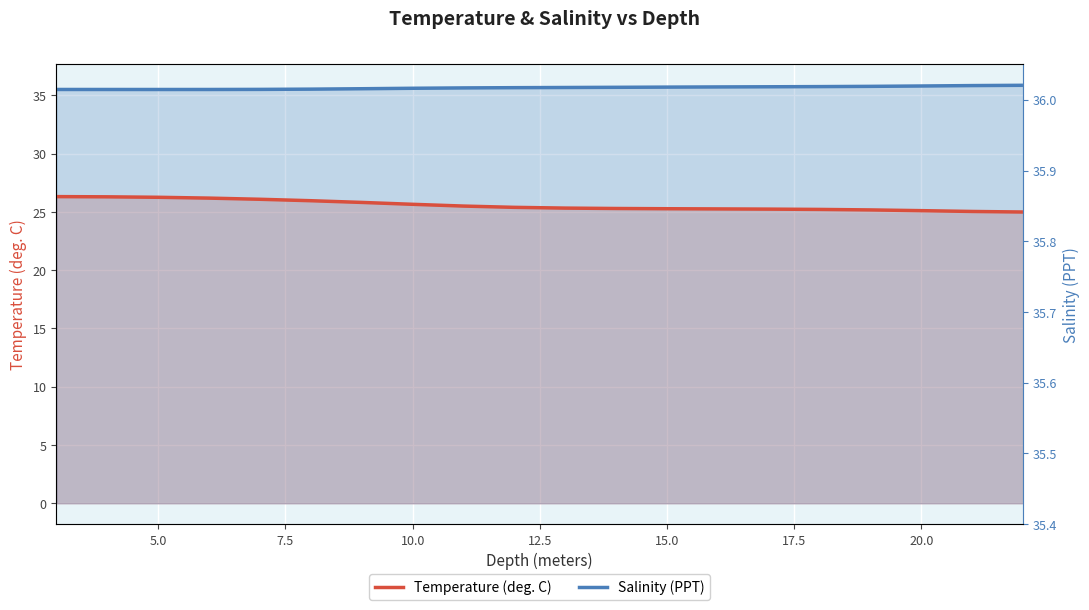

True or false: Salinity (PPT) and Temperature (deg. C) intersect in this chart.

False